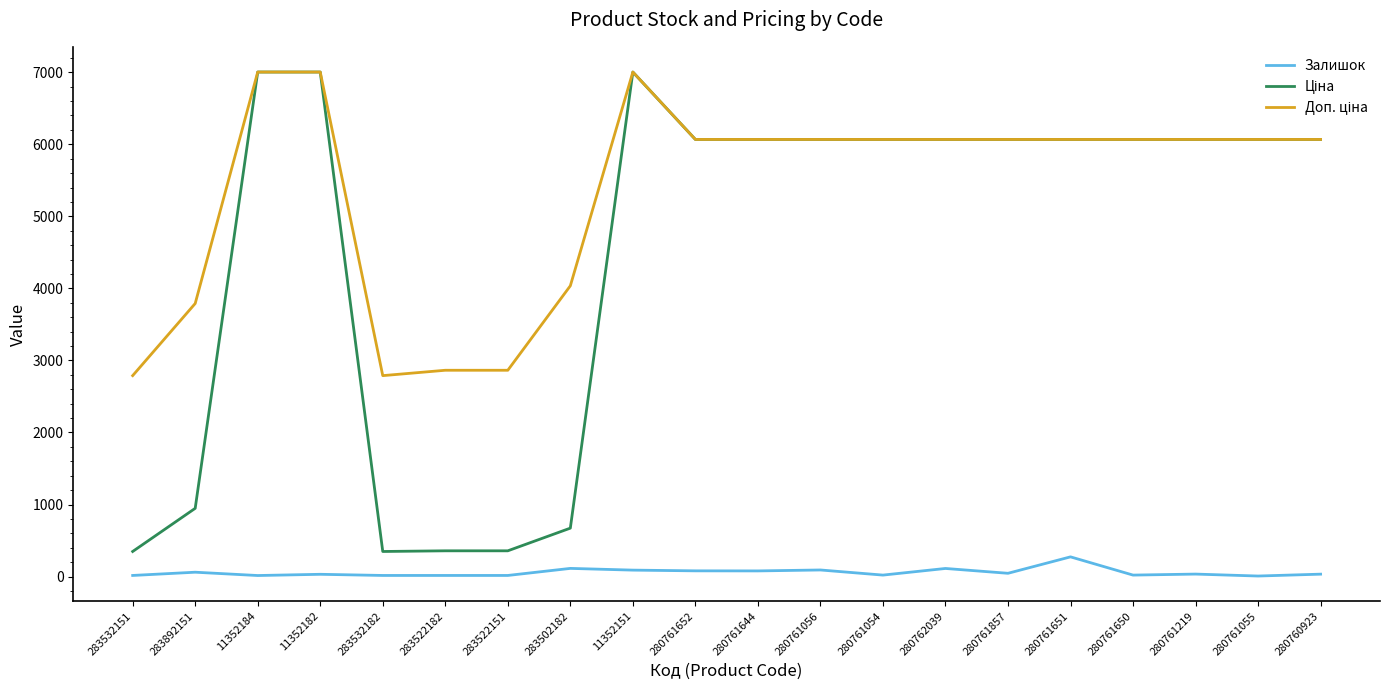

In Залишок, how many points are higher than both neighbors (excluding endpoints)?

7